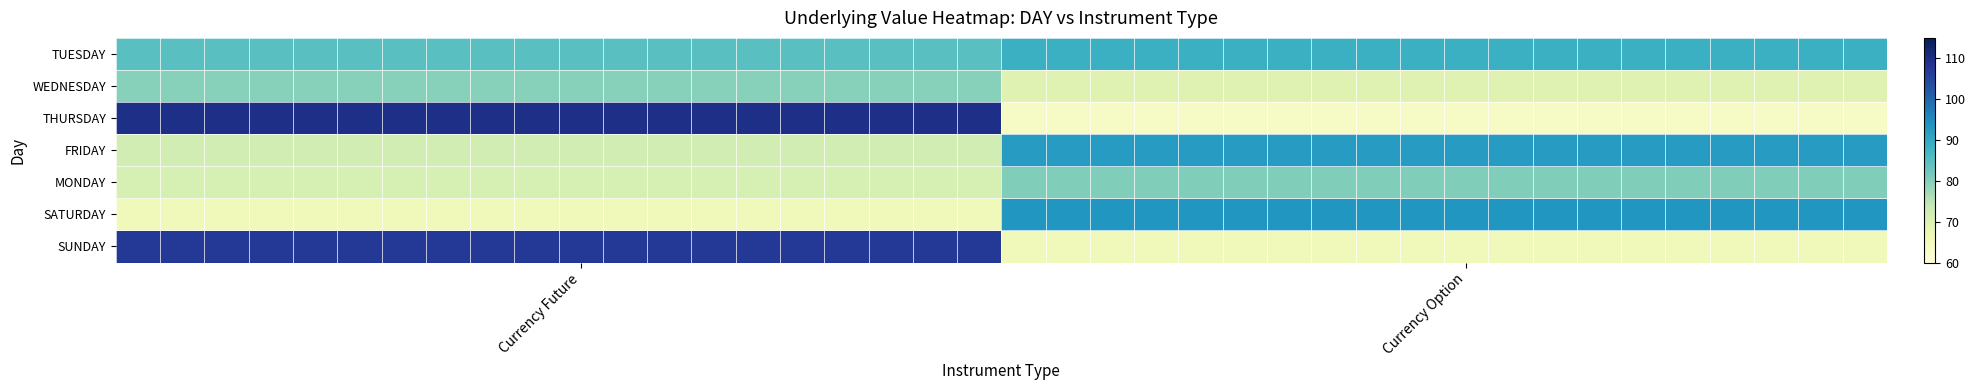

What is the maximum value shown in the chart?

109.6